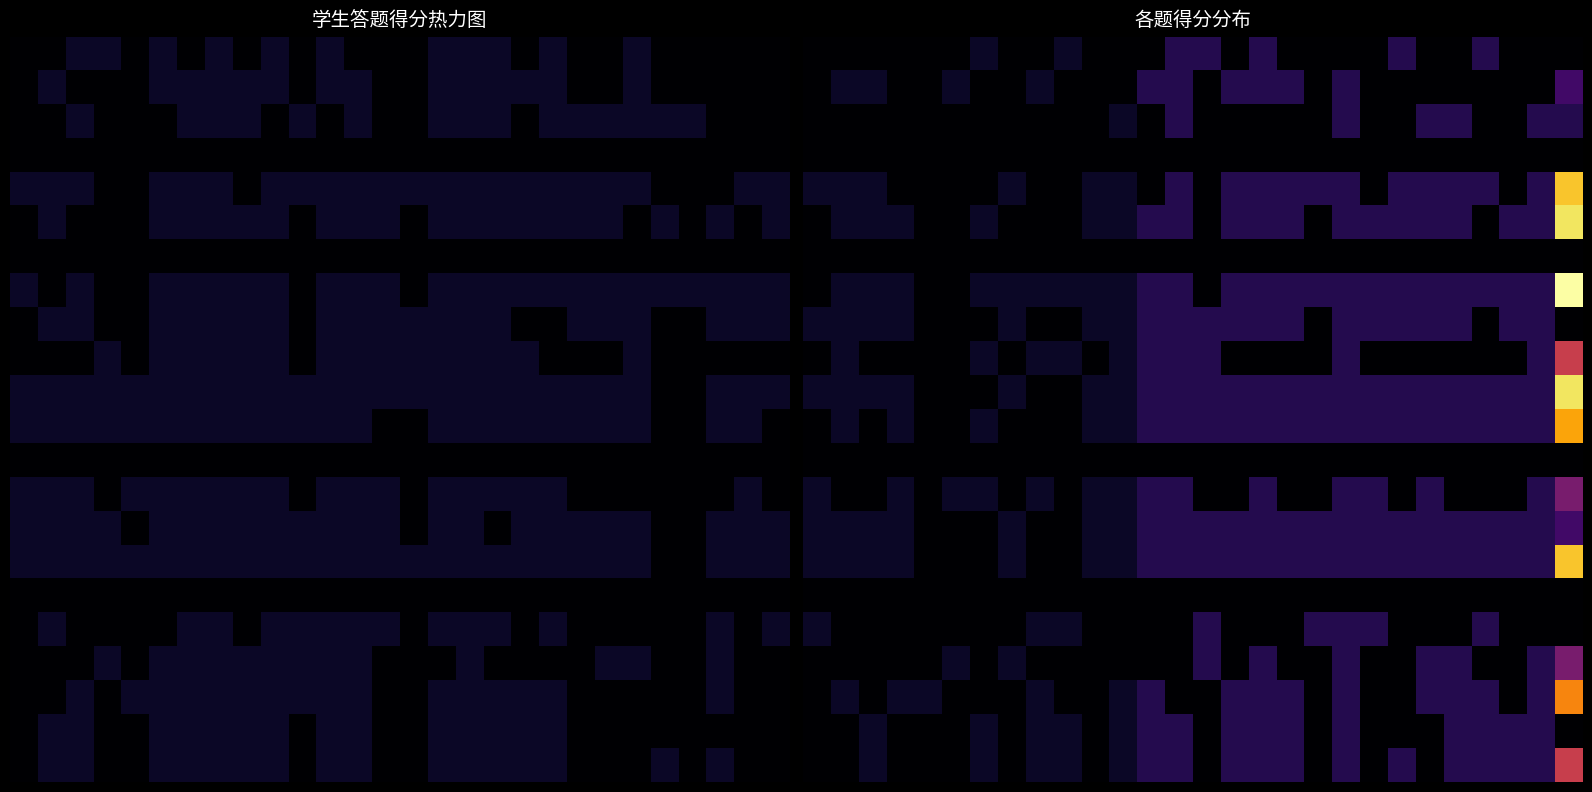

Between 5 and 23, which is larger?

5